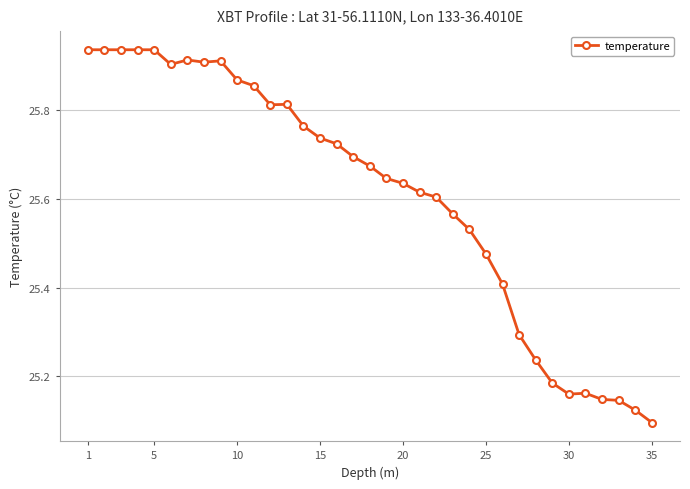

True or false: there are more than 0 points higher than both neighbors.

True